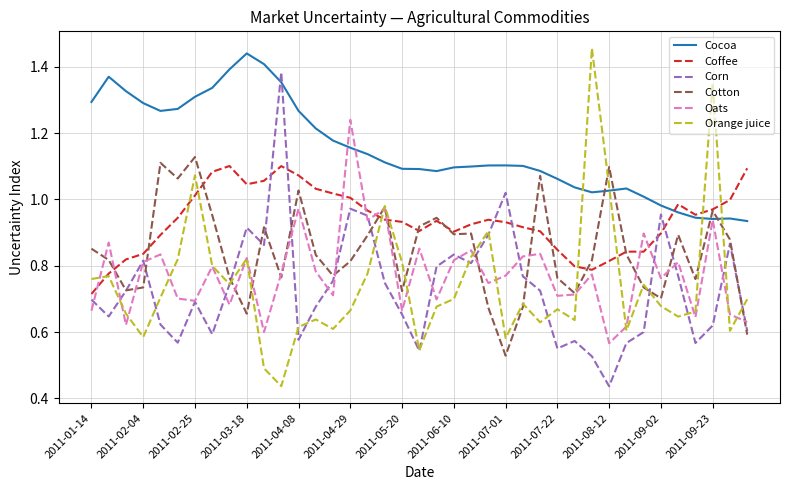

Which series has the largest total across all categories?

Cocoa